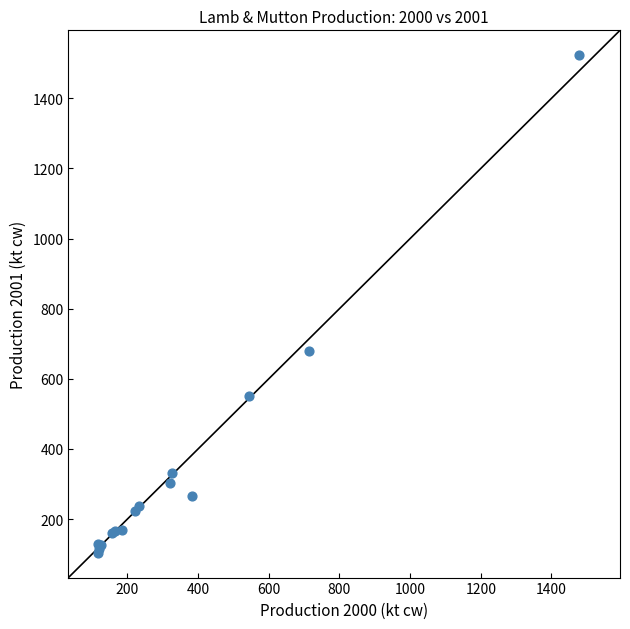

What Y value in the scatter plot is closest to 813?

678.1